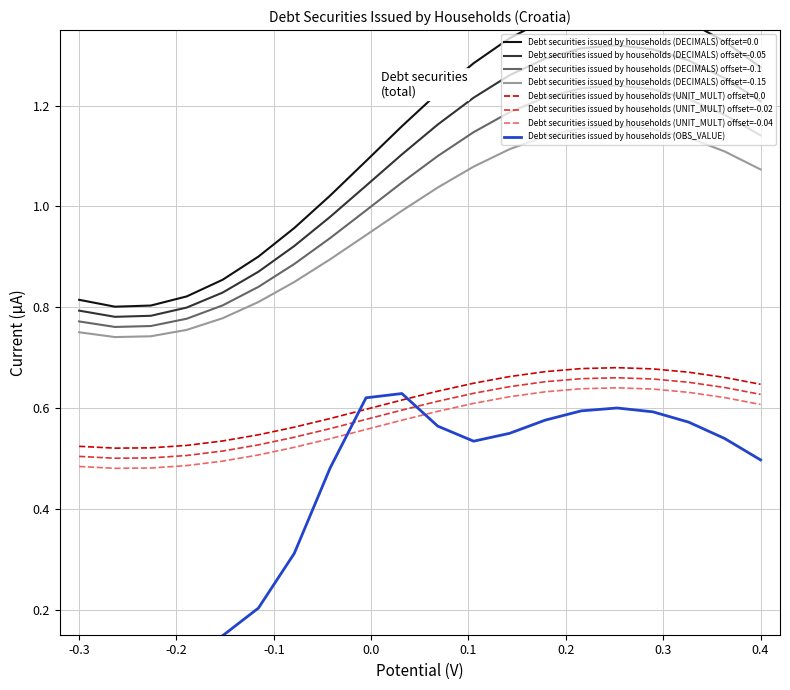

True or false: Debt securities issued by households (UNIT_MULT) offset=-0.04 has a value of 0.6 at 0.4.

True